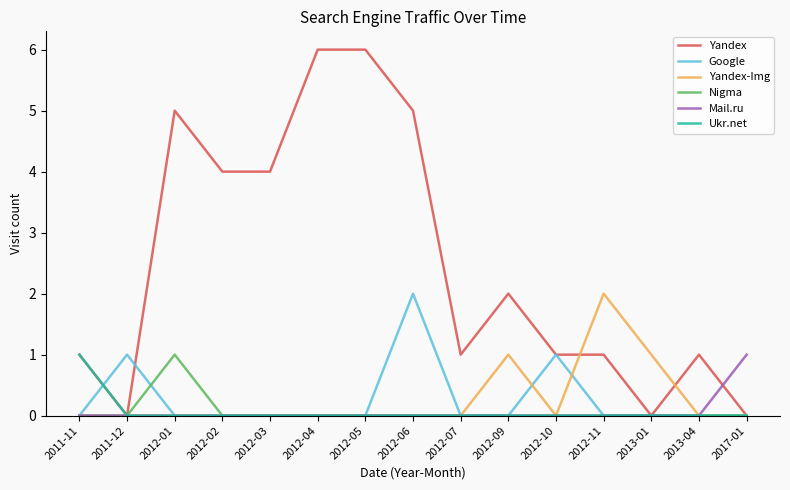

Does the chart display data point markers on the line(s)?

No